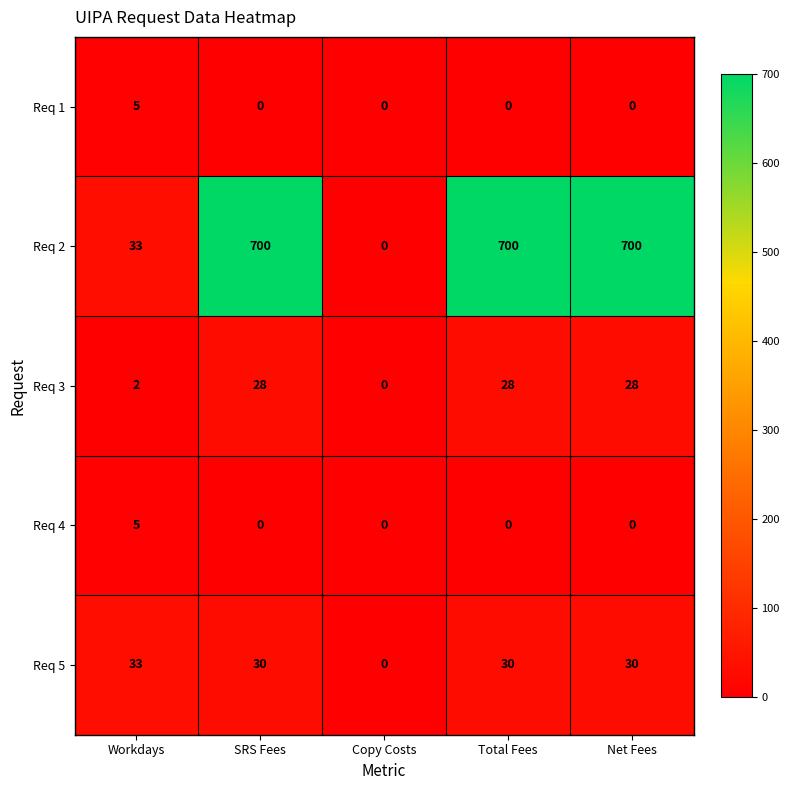

Reading right to left, transcribe all the data shown in this chart.

Req 1: Net Fees=0	Total Fees=0	Copy Costs=0	SRS Fees=0	Workdays=5
Req 2: Net Fees=700	Total Fees=700	Copy Costs=0	SRS Fees=700	Workdays=33
Req 3: Net Fees=28	Total Fees=28	Copy Costs=0	SRS Fees=28	Workdays=2
Req 4: Net Fees=0	Total Fees=0	Copy Costs=0	SRS Fees=0	Workdays=5
Req 5: Net Fees=30	Total Fees=30	Copy Costs=0	SRS Fees=30	Workdays=33